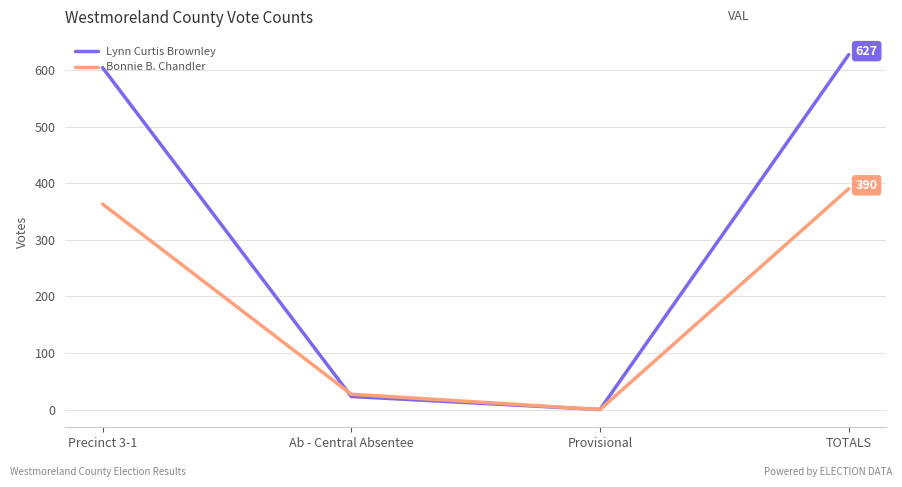

At how many categories does at least one series exceed 589?

2